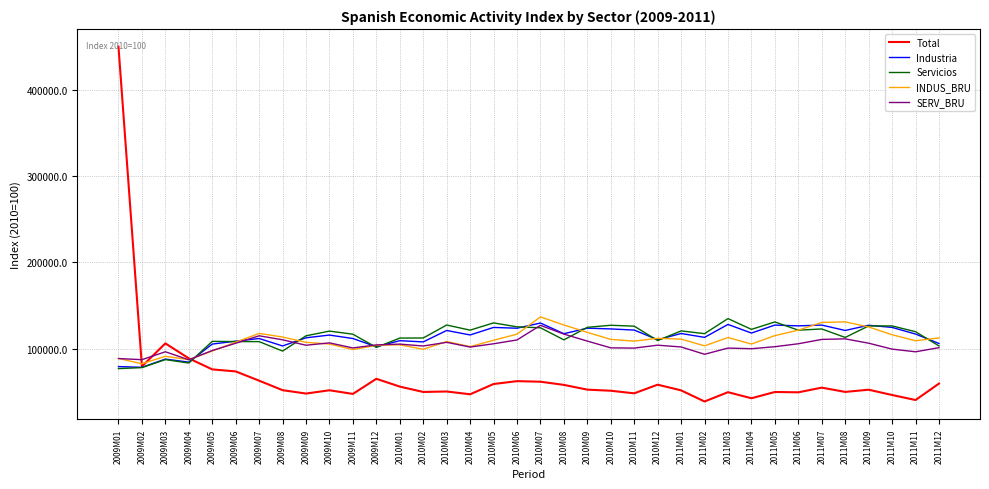

At which category does Total reach its first local valley?

2009M02